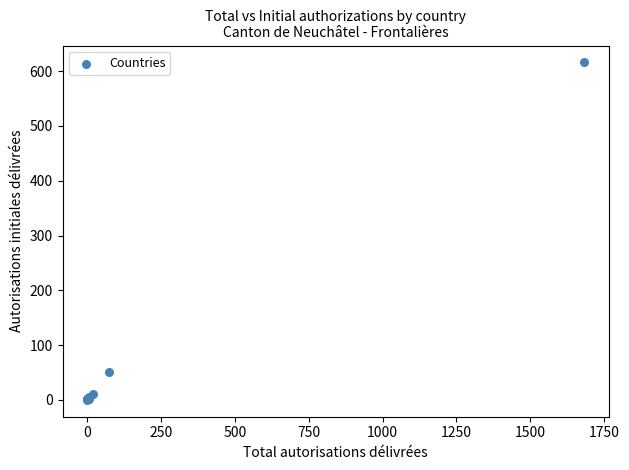

What Y value in the scatter plot is closest to 308?

51